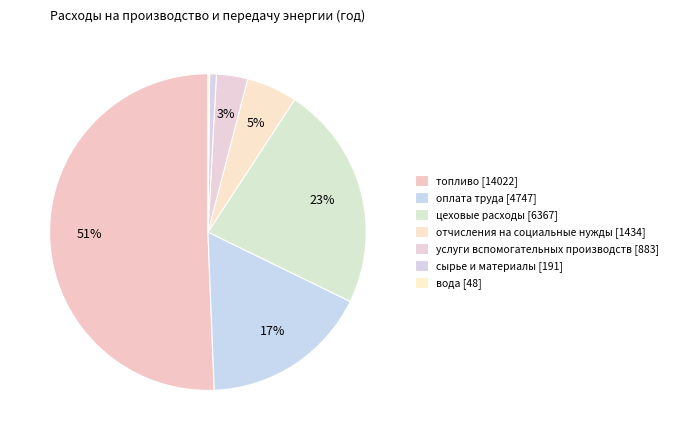

What portion of the pie excludes вода?

99.8%